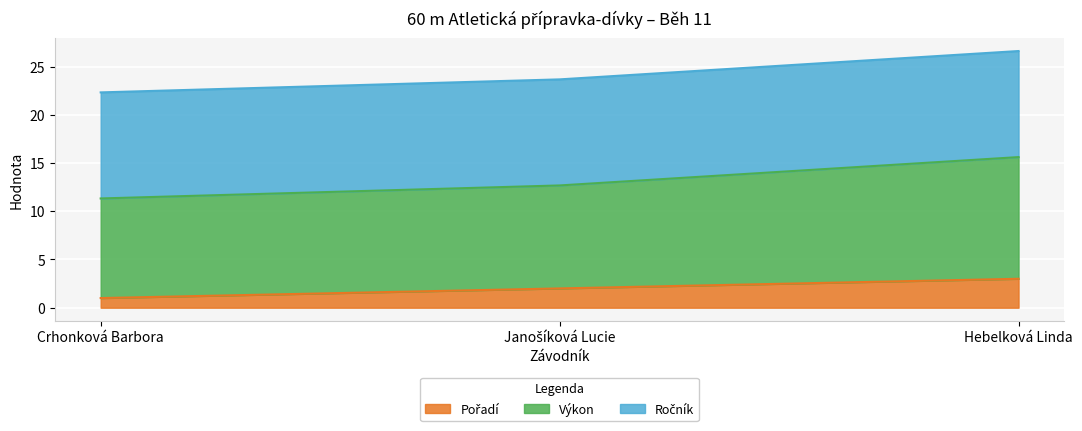

Which category has the highest value in the Výkon series?

Hebelková Linda